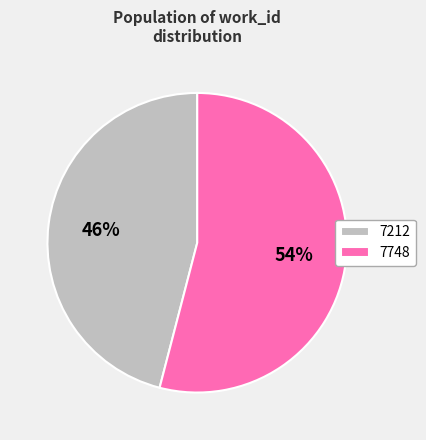

How many segments does this pie chart have?

2